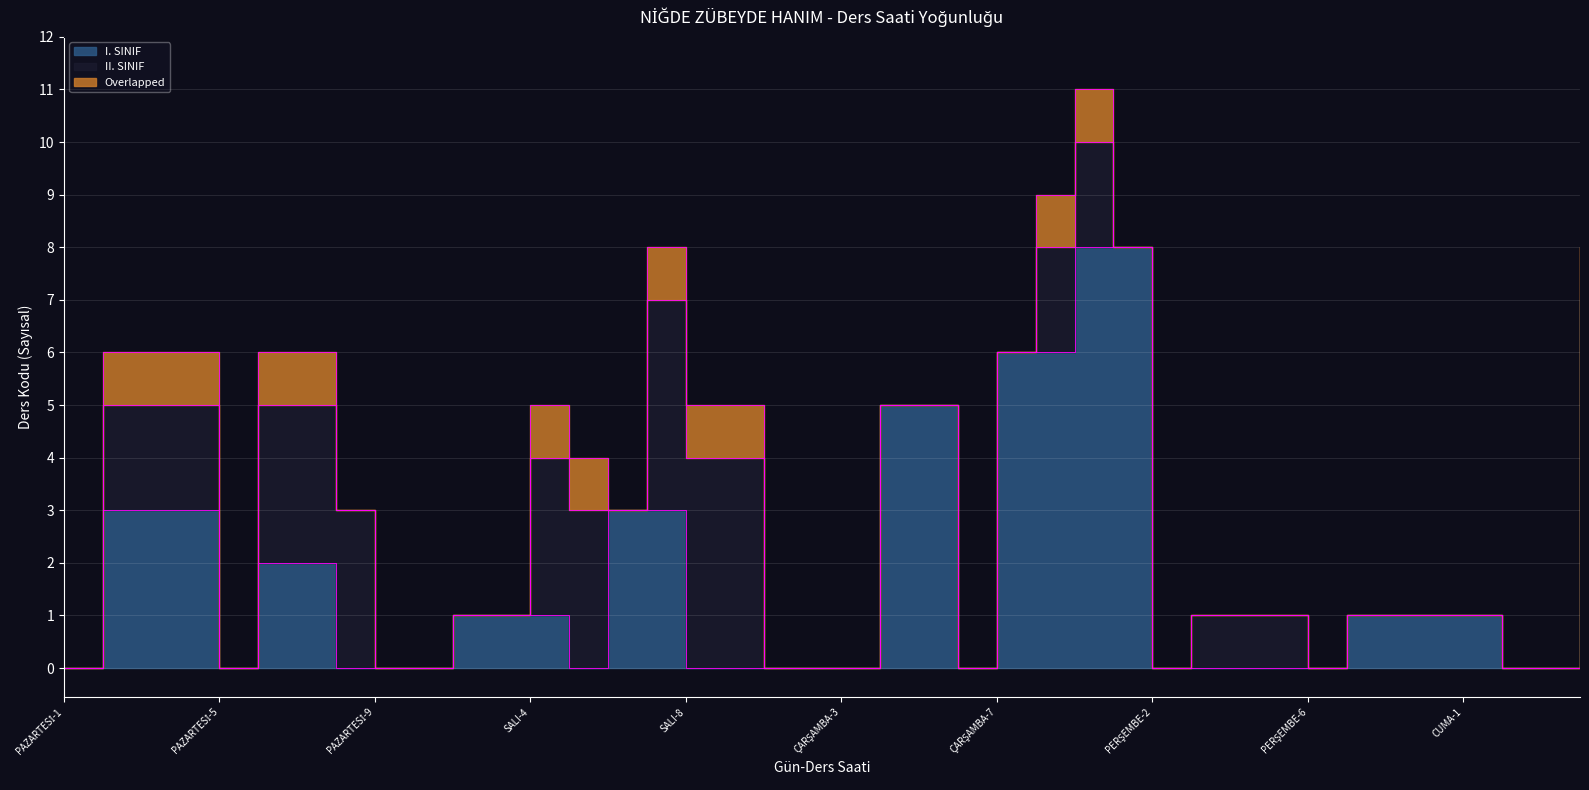

True or false: Overlapped and II. SINIF cross at least once.

False